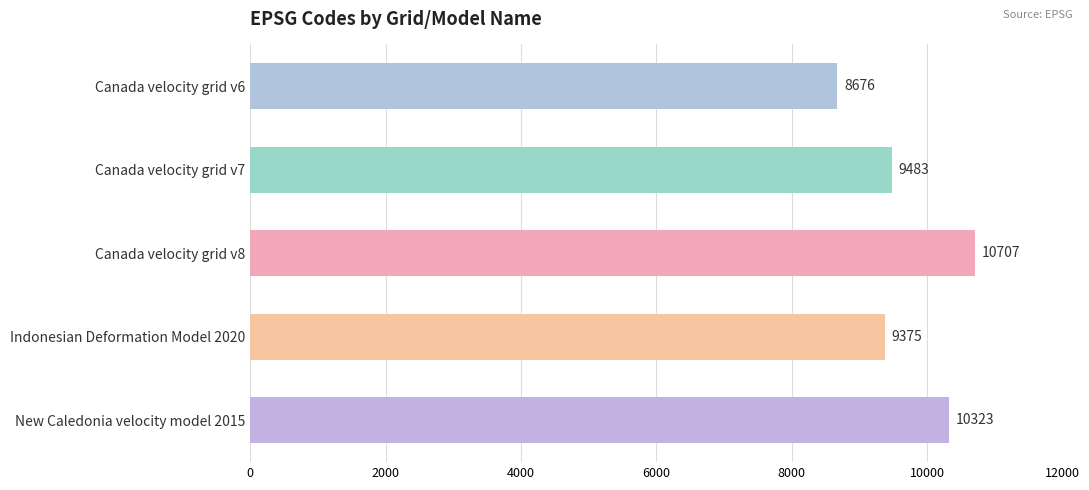

Reading top to bottom, what are all the values shown in this chart?

Canada velocity grid v6=8676	Canada velocity grid v7=9483	Canada velocity grid v8=10707	Indonesian Deformation Model 2020=9375	New Caledonia velocity model 2015=10323